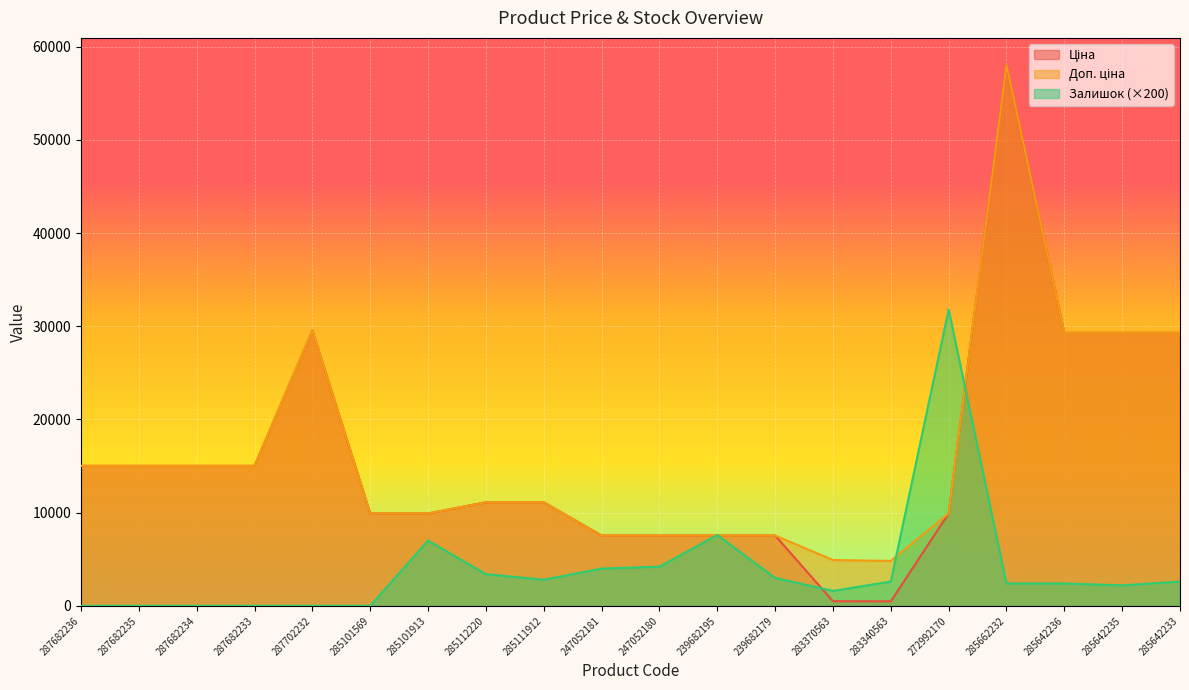

True or false: Залишок has a value of 2064.3 at 247052180.

False